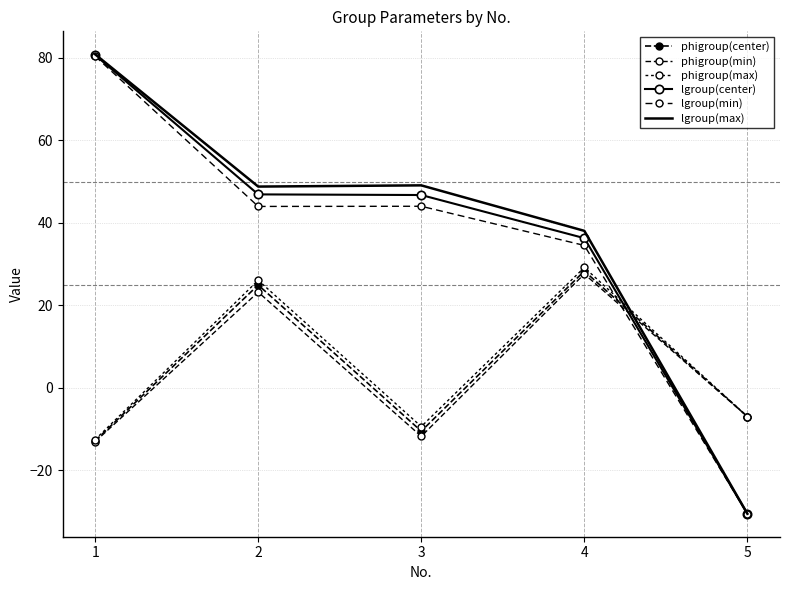

What is the maximum value shown in the chart?

80.8